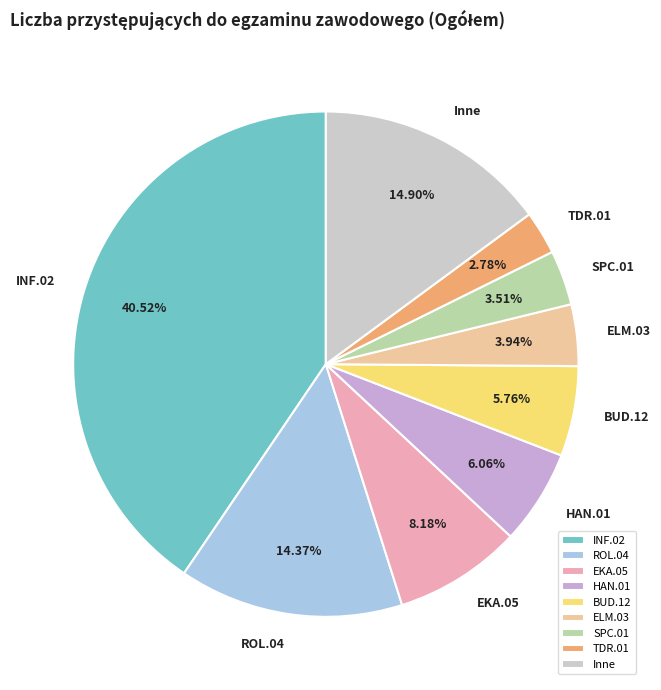

To the nearest percent, what is the difference between the largest and smallest slice percentages?

38%